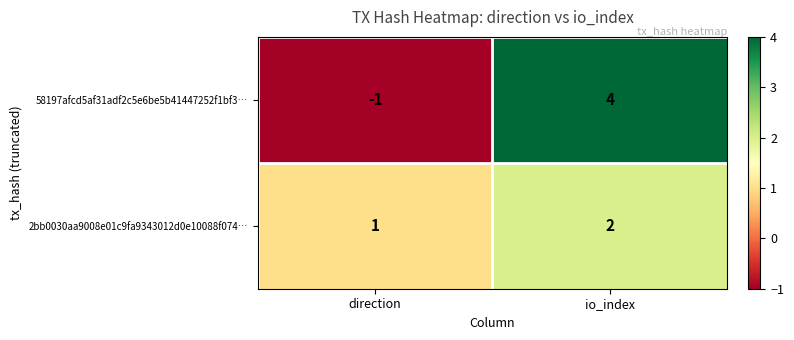

The 58197afcd5af31adf2c5e6be5b41447252f1bf3… series shows 1 at io_index. True or false?

False